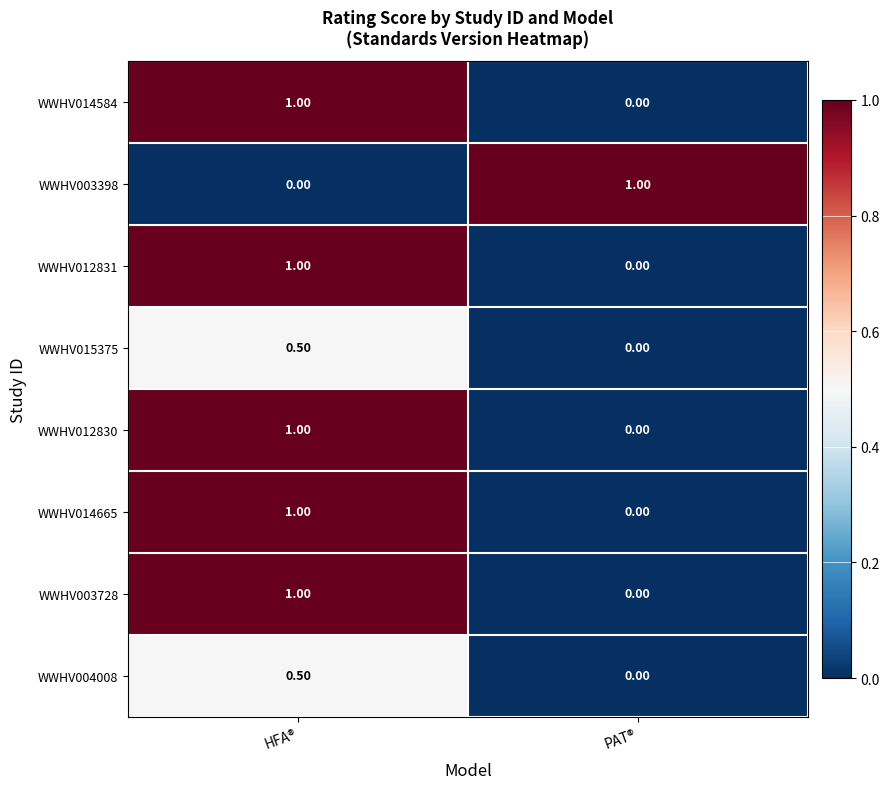

At how many categories does at least one series exceed 0?

2